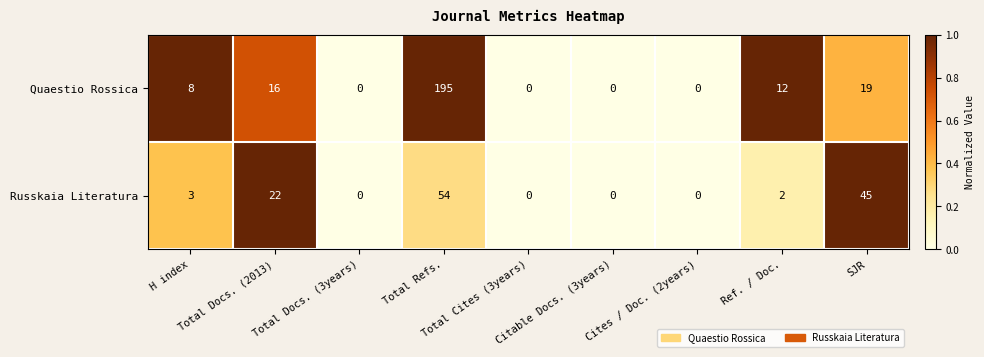

Rank the series by their maximum value, from highest to lowest.

Quaestio Rossica, Russkaia Literatura